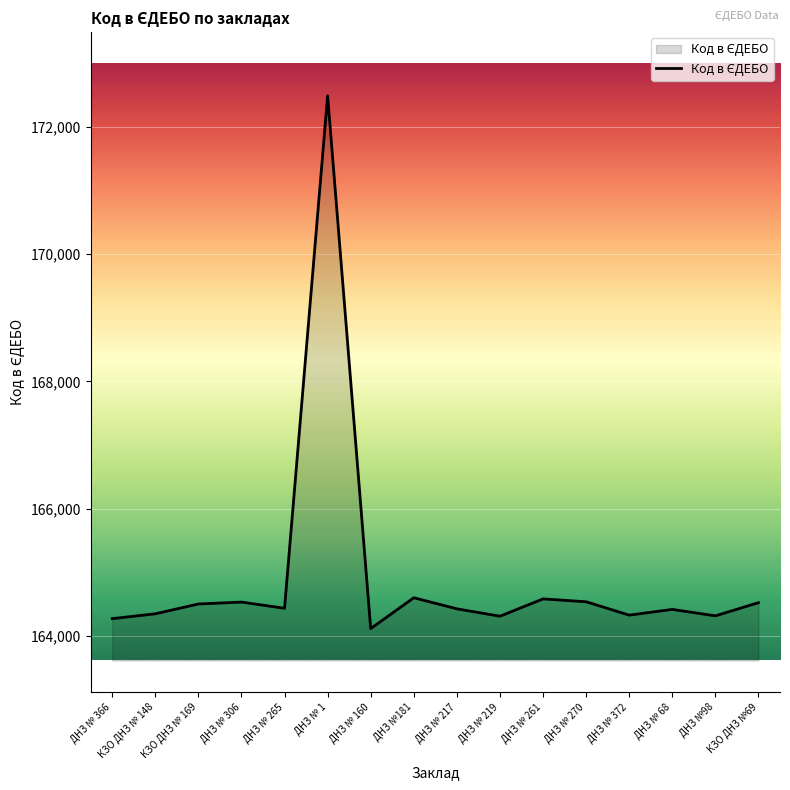

Which label corresponds to the smallest value in the chart?

ДНЗ № 160